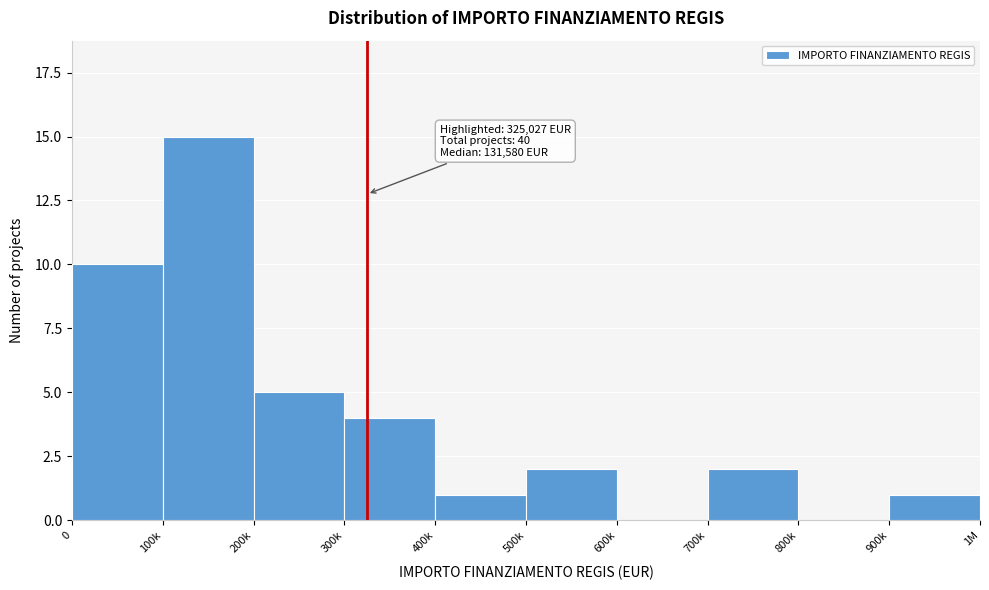

Reading right to left, extract all data points from this chart.

900k=1	800k=0	700k=2	600k=0	500k=2	400k=1	300k=4	200k=5	100k=15	0=10